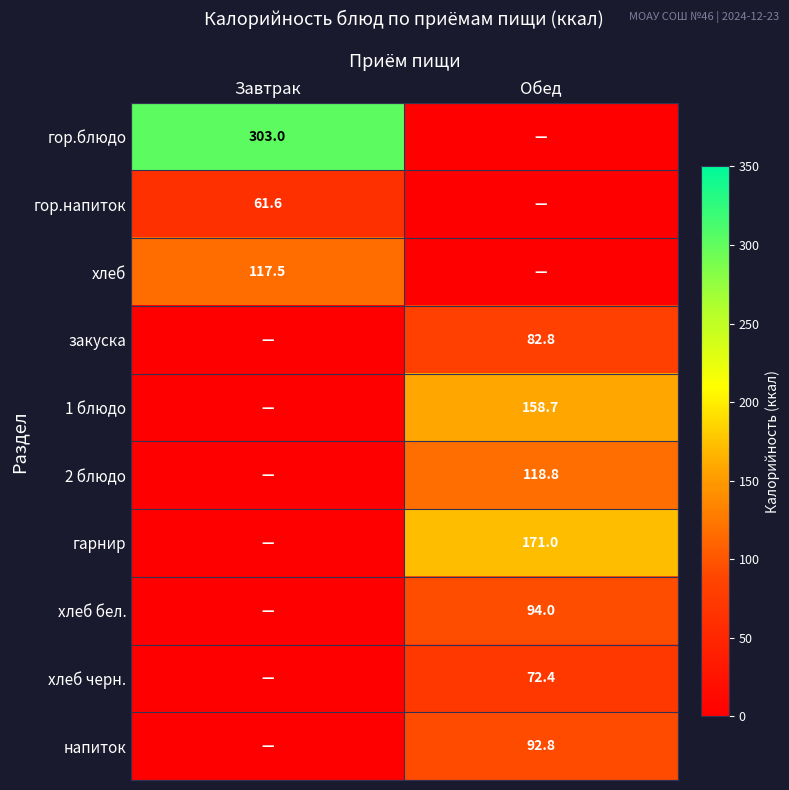

Is it true that 1 блюдо equals 158.7 at Обед?

True